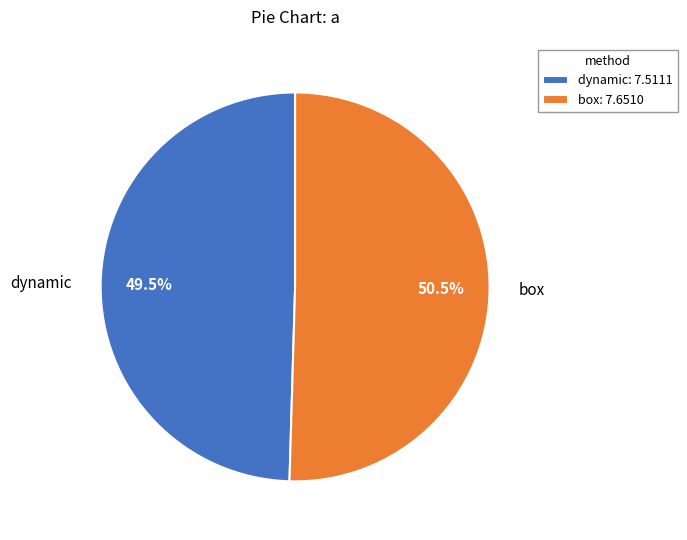

To the nearest percent, what is the difference between the box and dynamic slice percentages?

1%